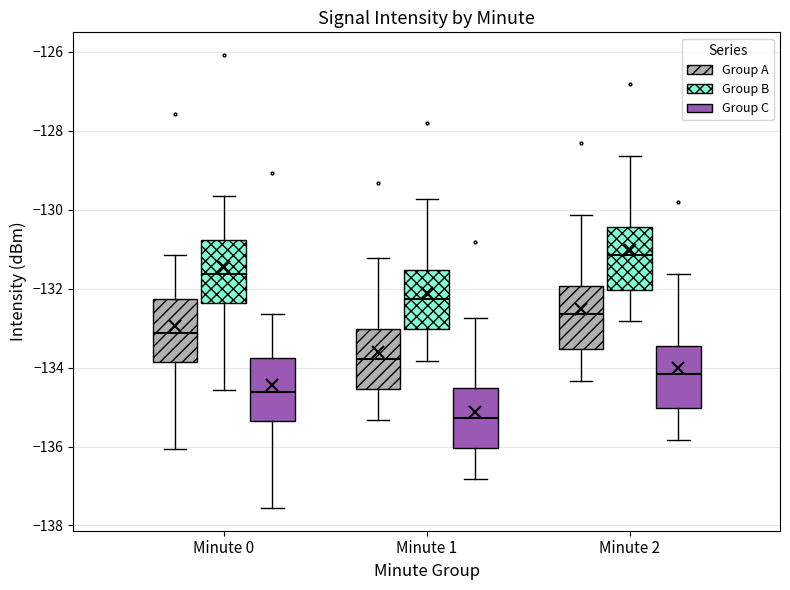

Which box has the lowest median line?

Minute 1 (Group C)